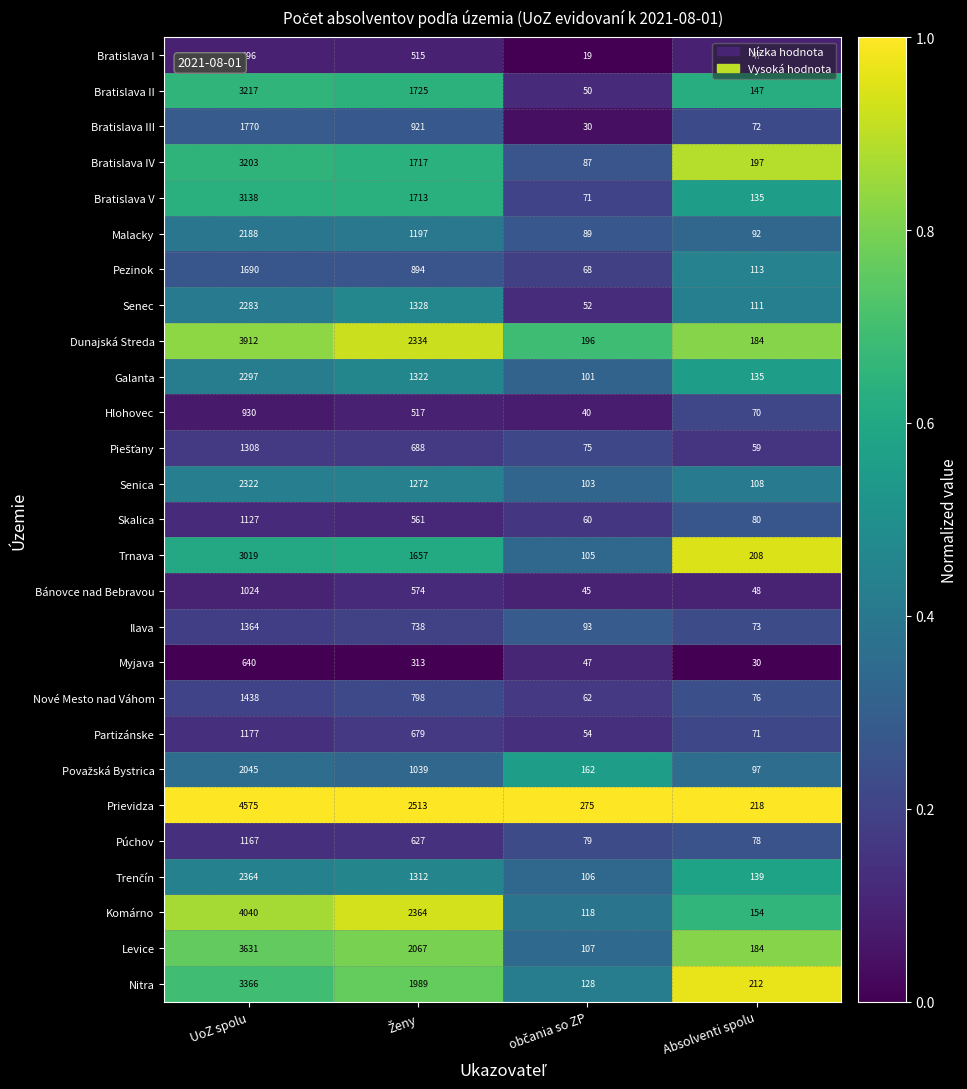

Where does the Partizánske series first go above 679?

UoZ spolu